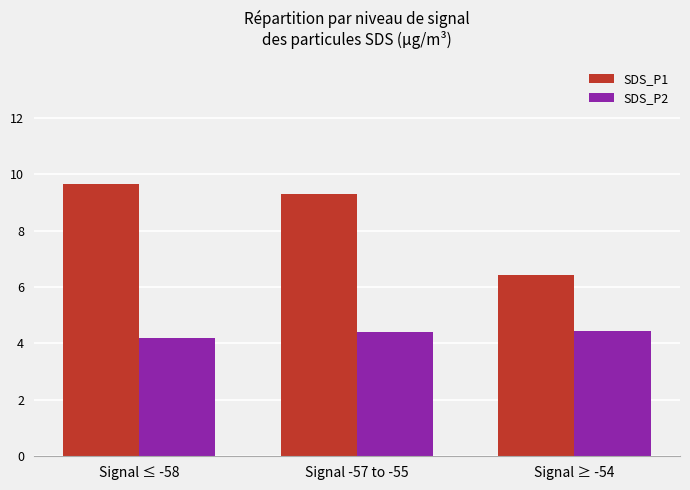

Which series changed the most between Signal ≤ -58 and Signal ≥ -54?

SDS_P1